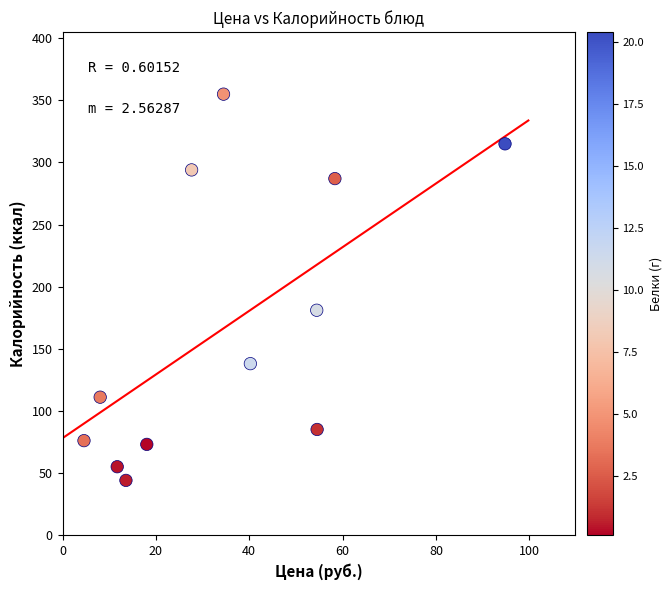

What is the range of Y values (max minus min)?

311